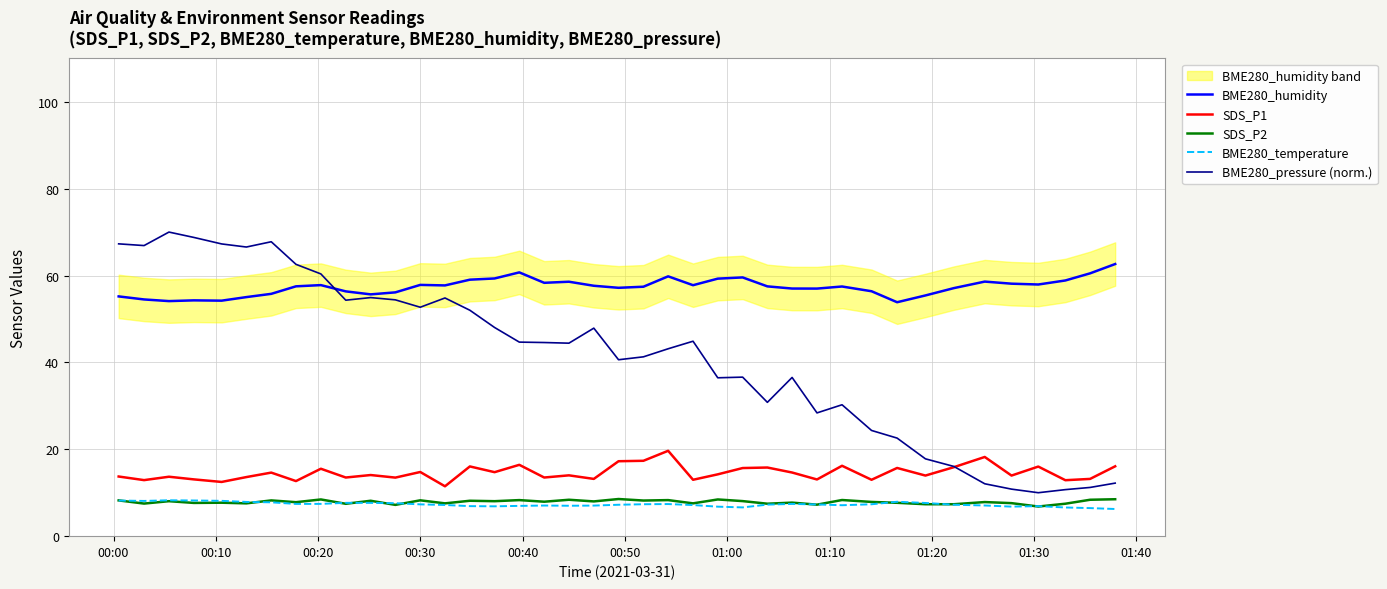

True or false: SDS_P2 and BME280_humidity intersect in this chart.

False